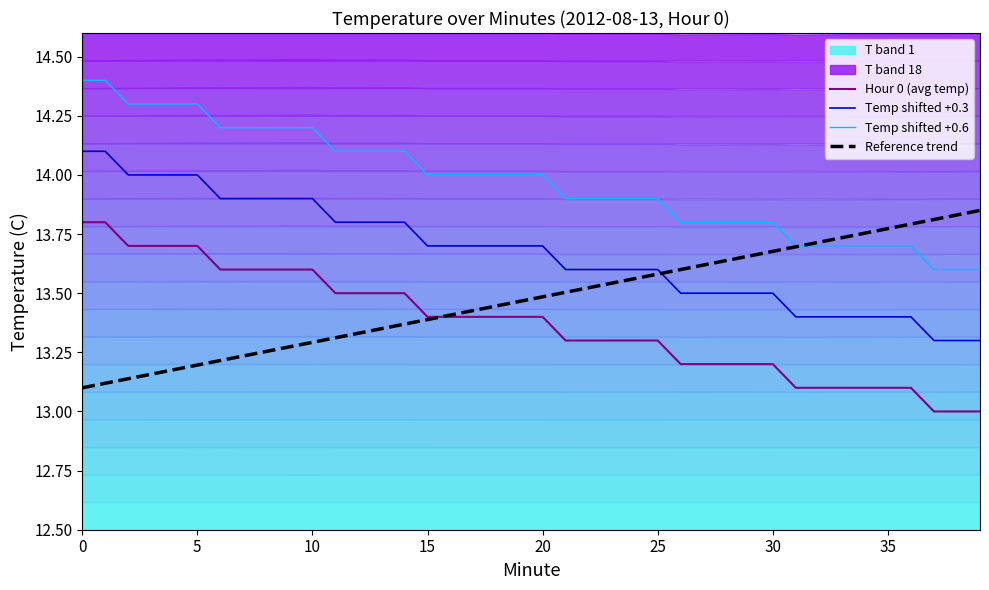

What is the average value of the Temp shifted +0.3 series?

13.7